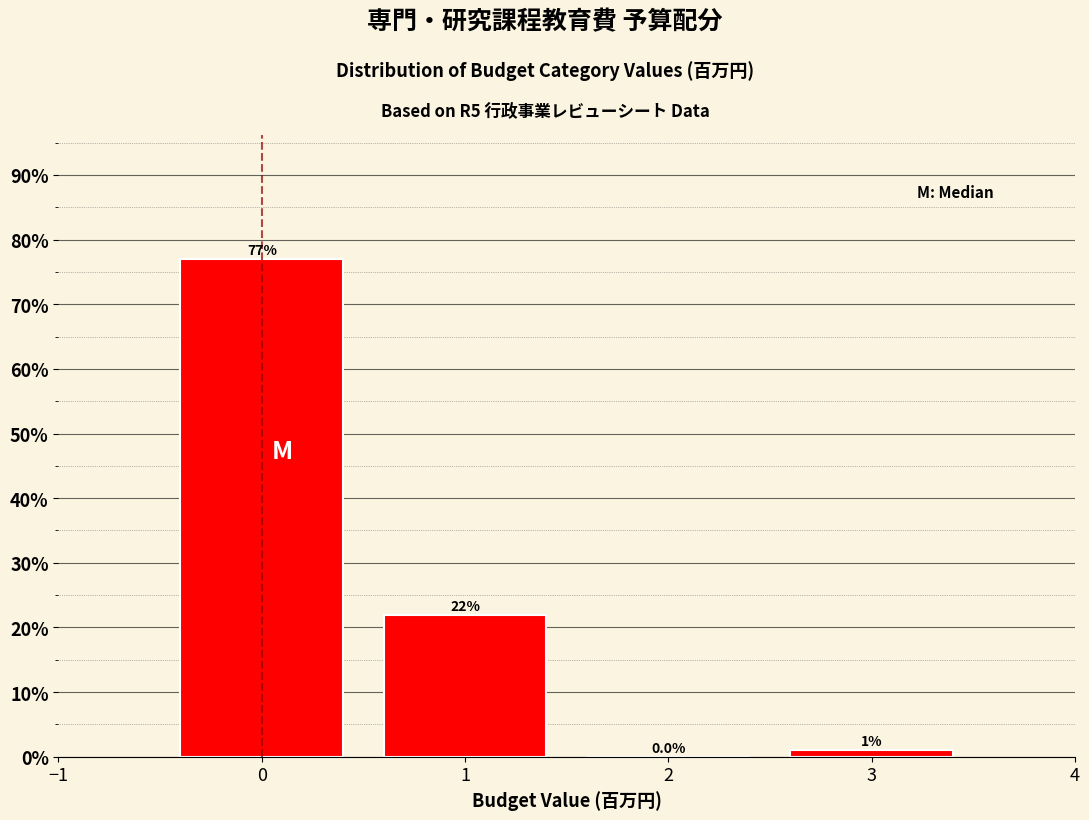

Reading left to right, transcribe this chart: for each bar, give the range it covers on the x-axis and its height.

-0.5 to 0.5: 77.0
0.5 to 1.5: 22.0
1.5 to 2.5: 0.0
2.5 to 3.5: 1.0